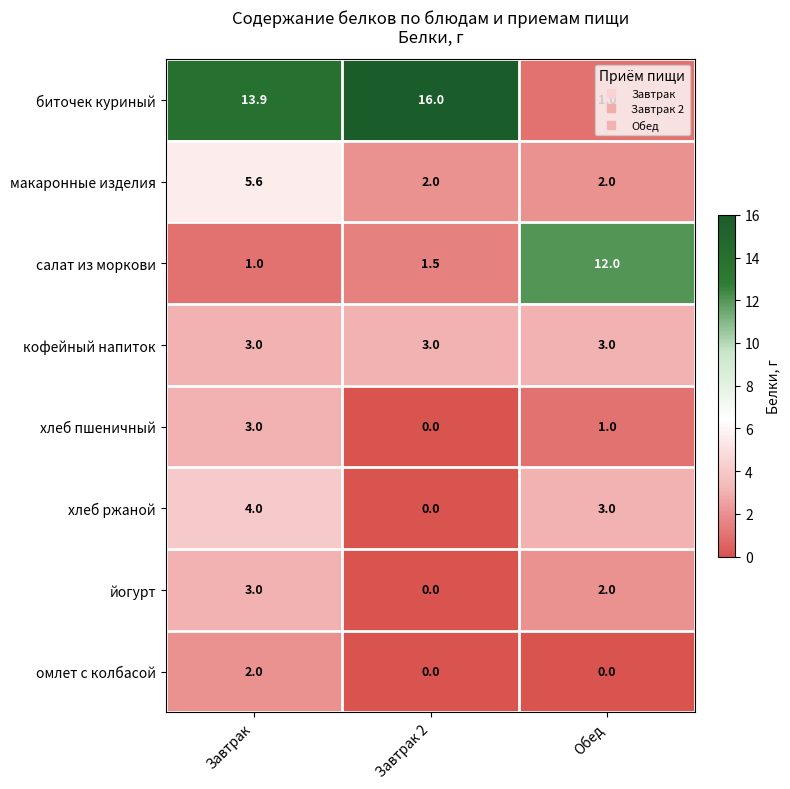

The йогурт series shows 3.0 at Завтрак. True or false?

True